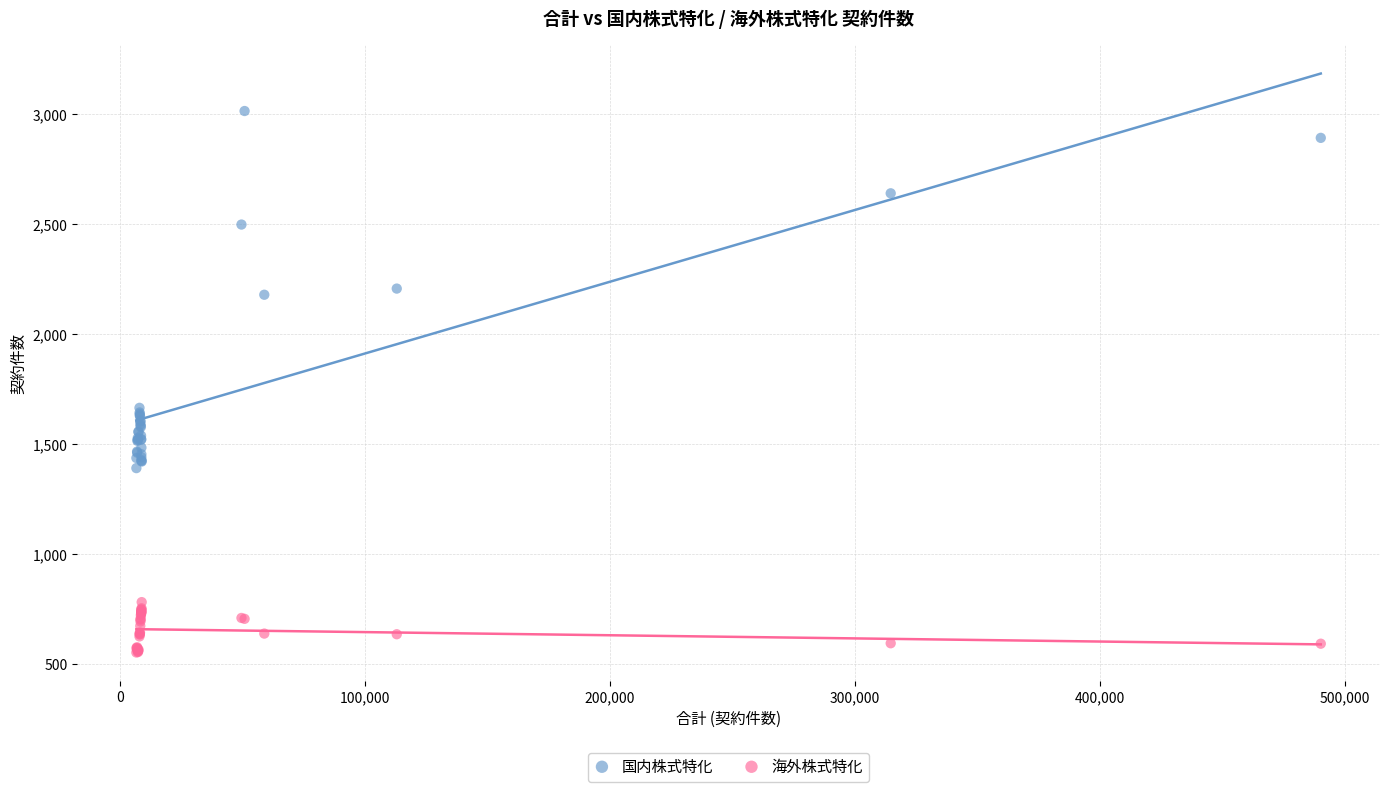

What is the X range (max minus min) for the scatter plot?

483202